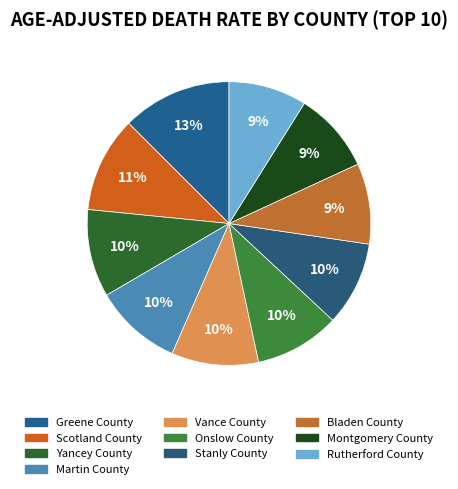

Is it true that Bladen County is 23% of the pie?

False